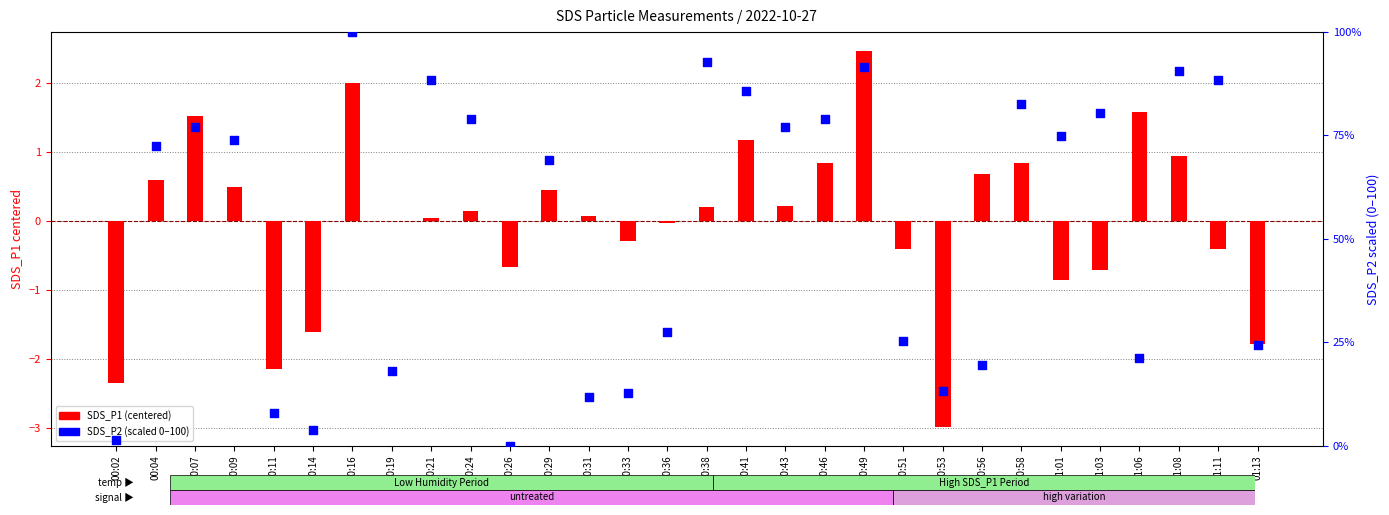

What are all the series names shown in the legend?

SDS_P1 (centered), SDS_P2 (scaled)